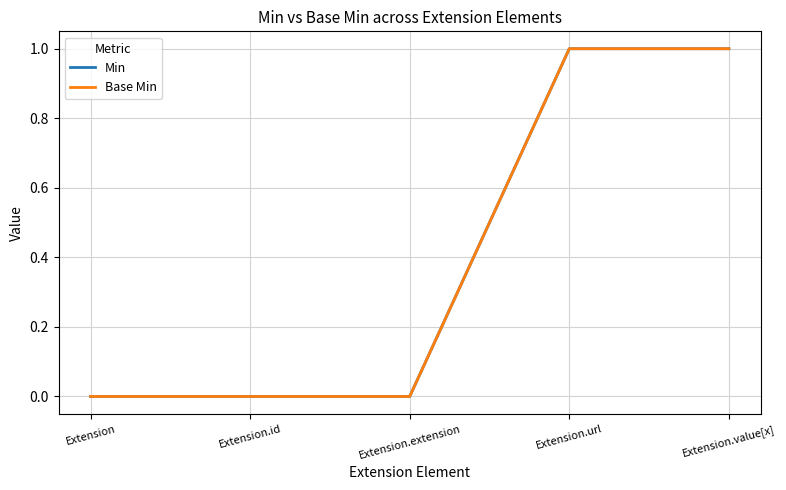

How many lines are shown in the chart?

2